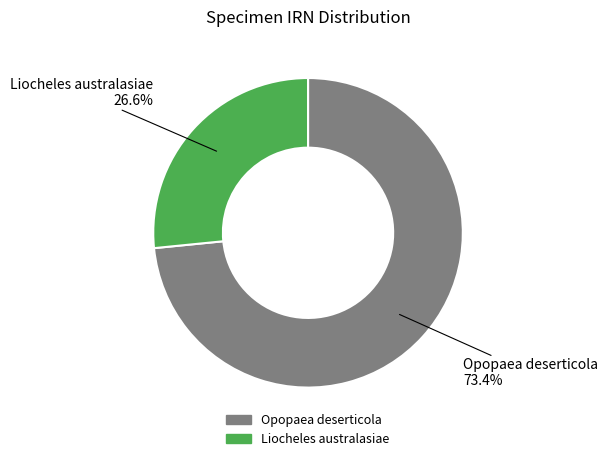

What is the total percentage of Opopaea deserticola and Liocheles australasiae?

100.0%